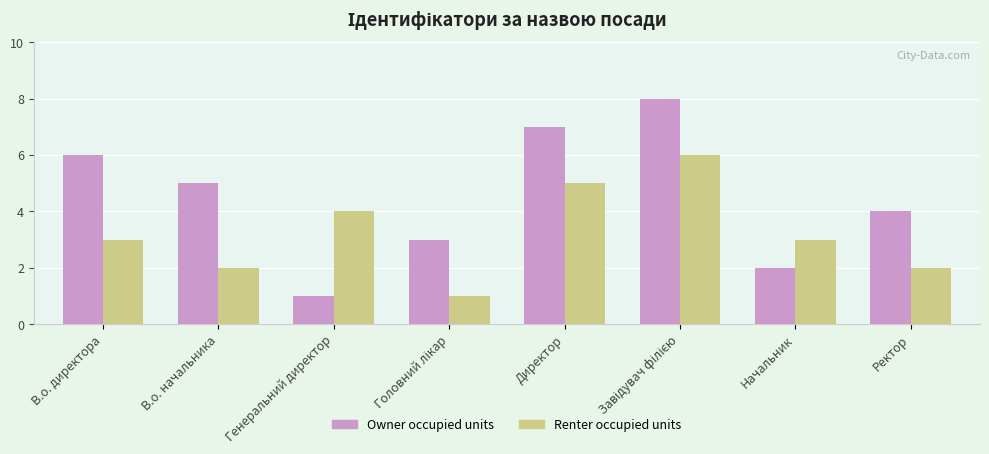

Is it true that Owner occupied units equals 4 at Директор?

False